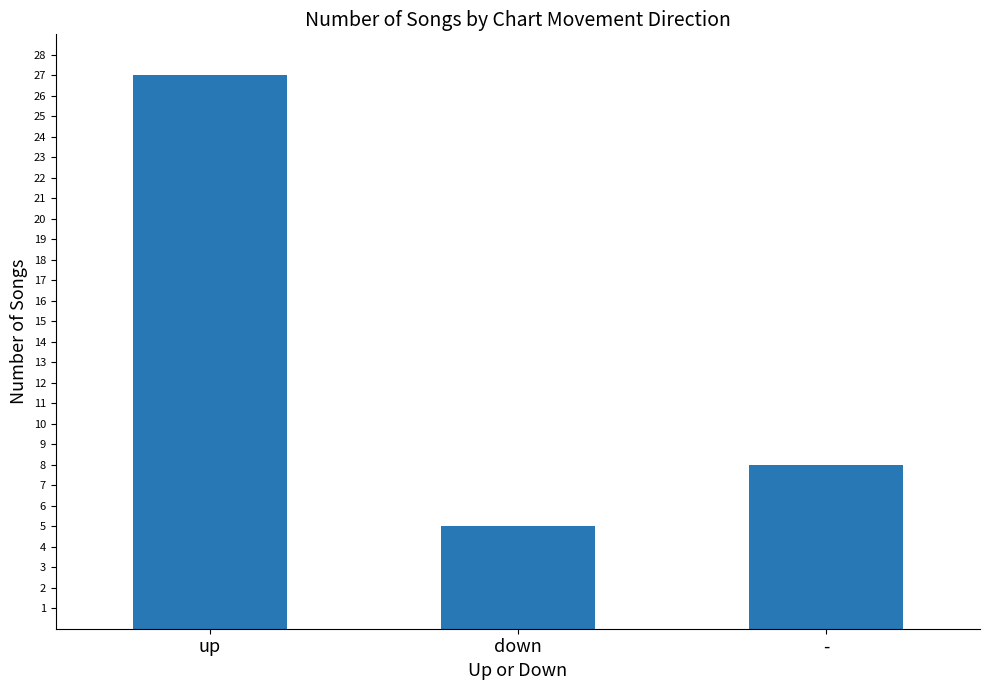

How many values are between 5 and 27?

3